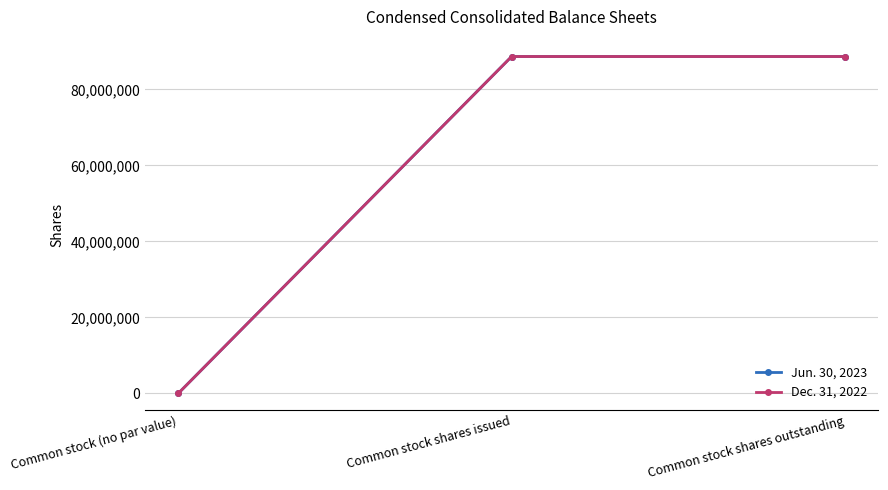

Rank the series by their maximum value, from lowest to highest.

Jun. 30, 2023, Dec. 31, 2022